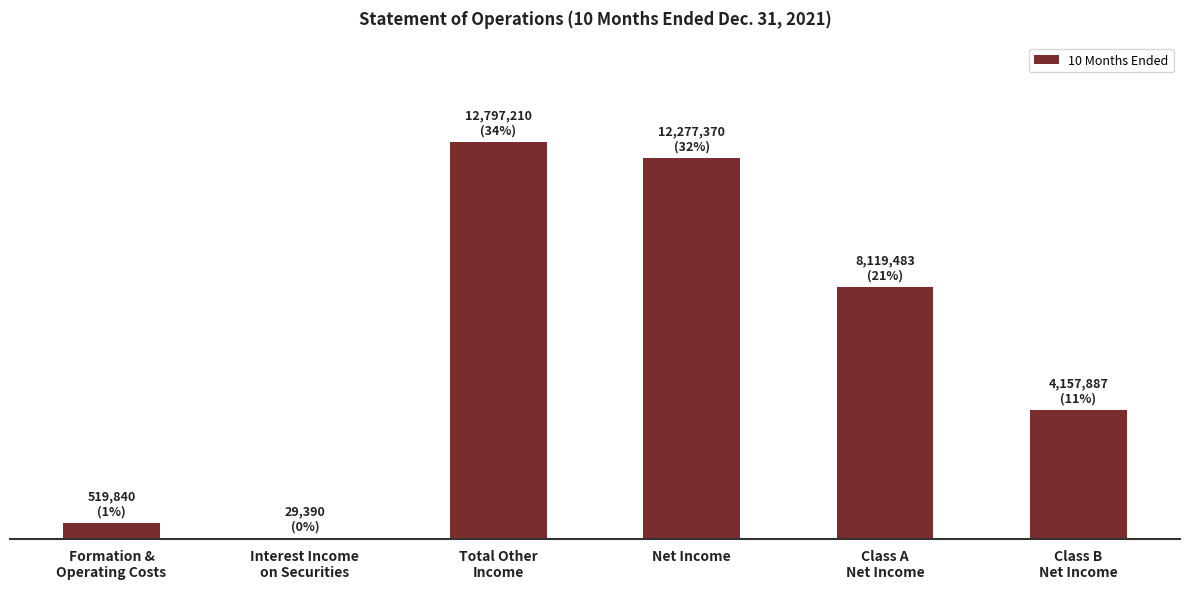

How many bars are there in total?

6